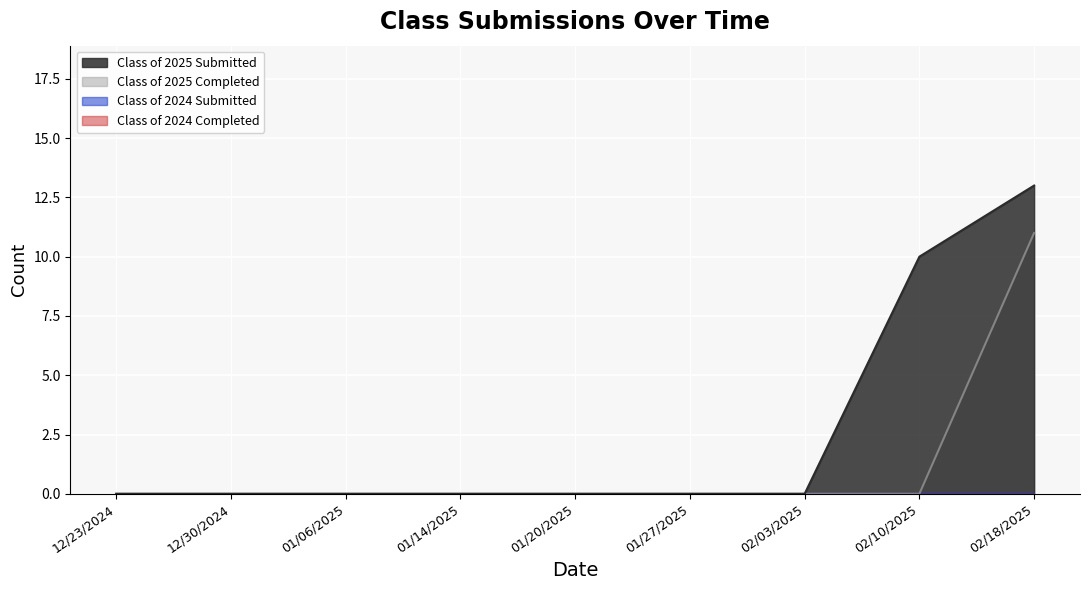

Rank the series by their average value, from lowest to highest.

Class of 2025 Completed, Class of 2025 Submitted